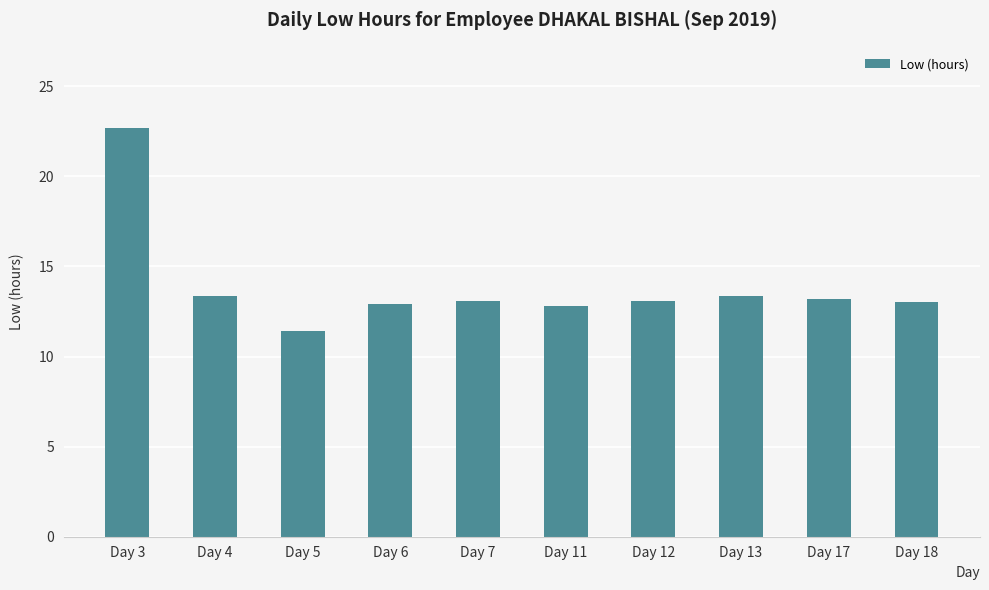

What is the value of the 7th bar from the left?

13.1